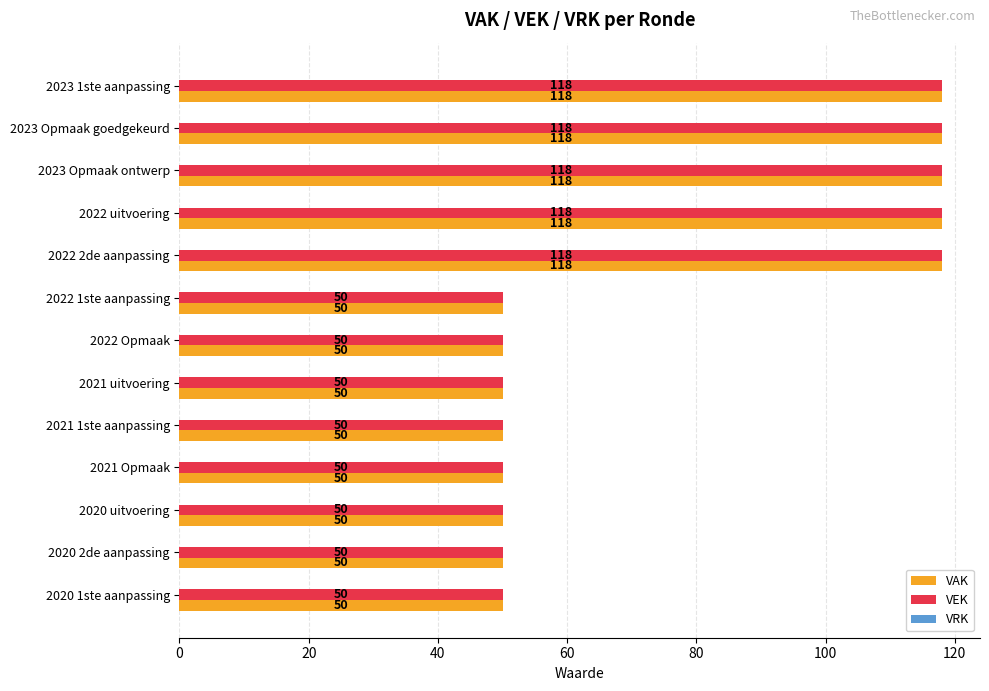

What is the highest value of the VAK series?

118